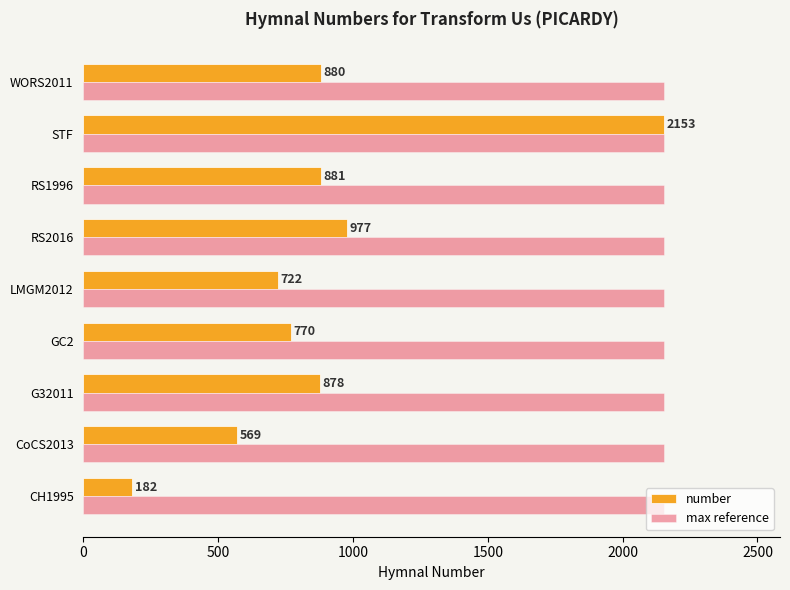

Rank the series by their average value, from lowest to highest.

number, max reference